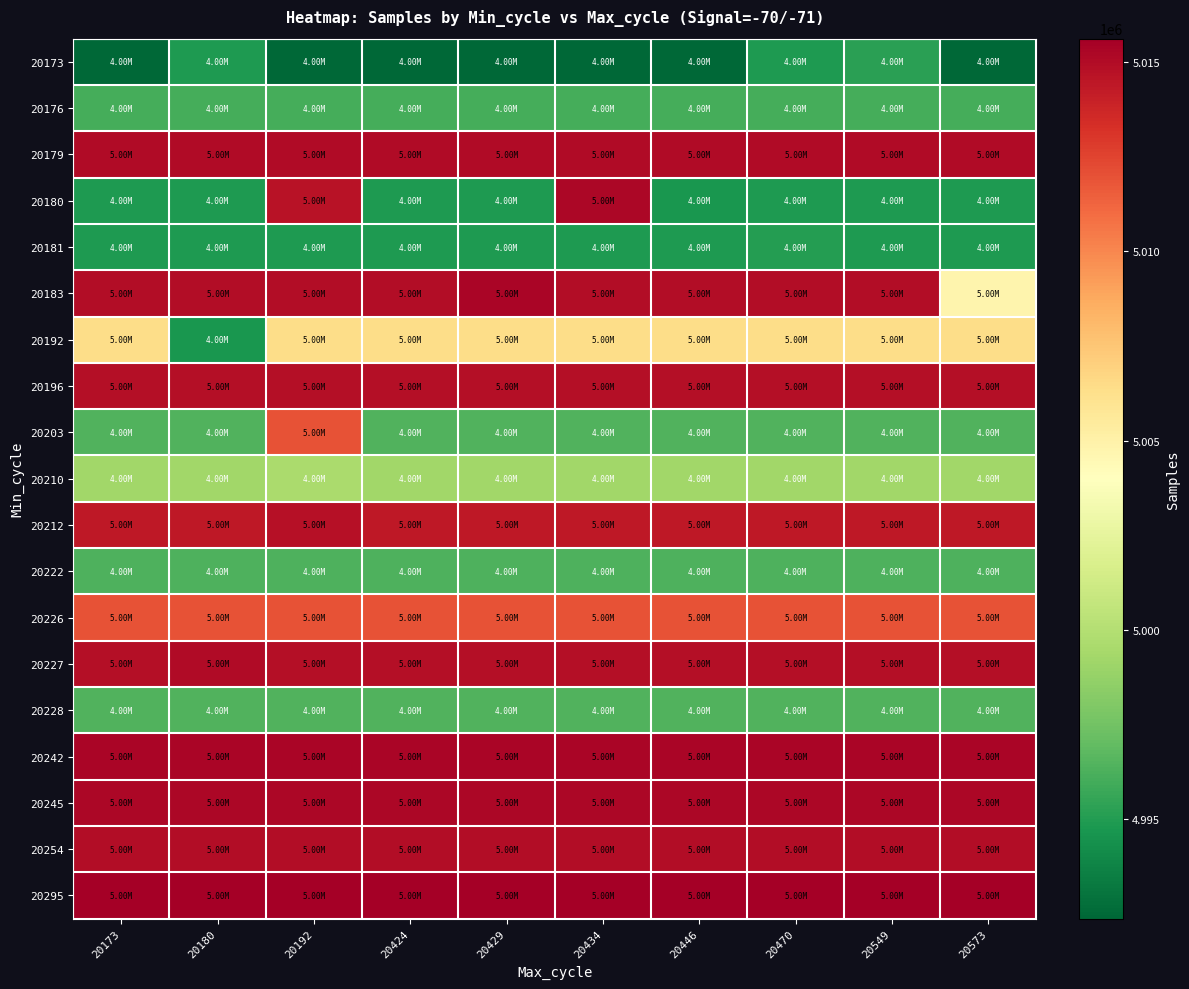

At 20573, list the series in order from largest to smallest.

20295, 20242, 20245, 20179, 20254, 20196, 20227, 20212, 20226, 20192, 20183, 20210, 20203, 20228, 20222, 20176, 20180, 20181, 20173